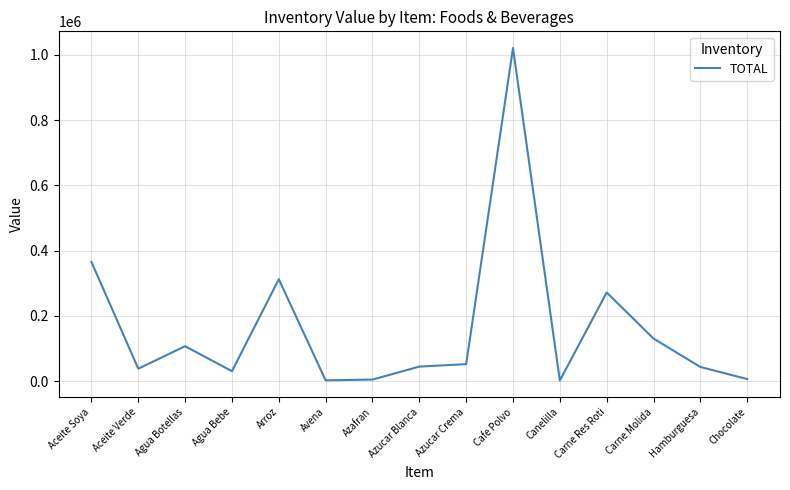

Count the number of values greater than 44926.

8